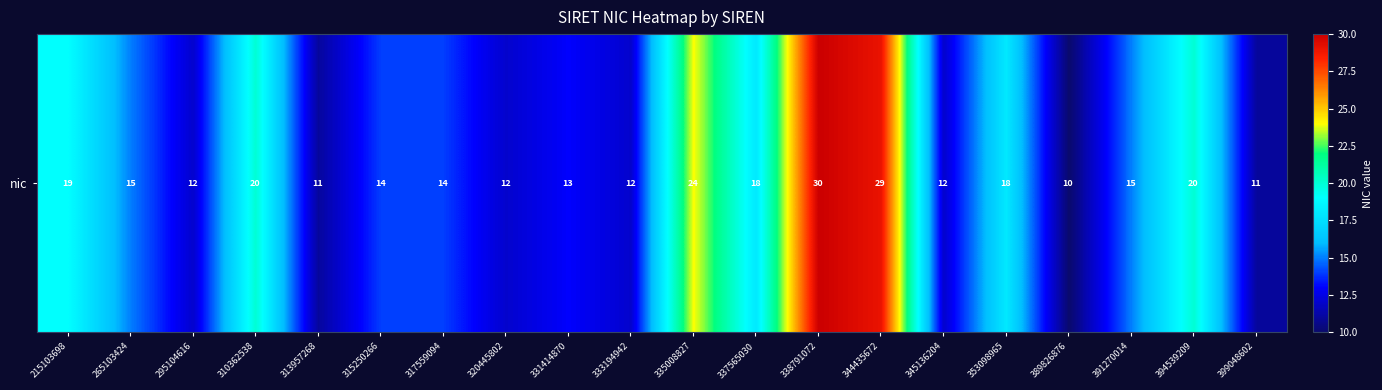

What is the sum of the values at 345136204 and 337565030?

30